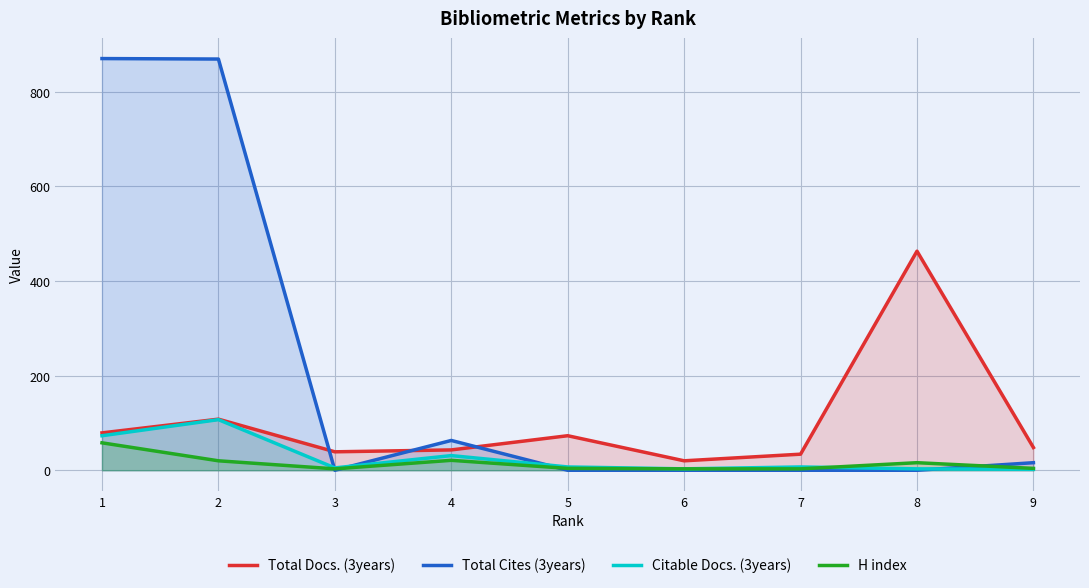

Where does the Citable Docs. (3years) series first go above 7?

1